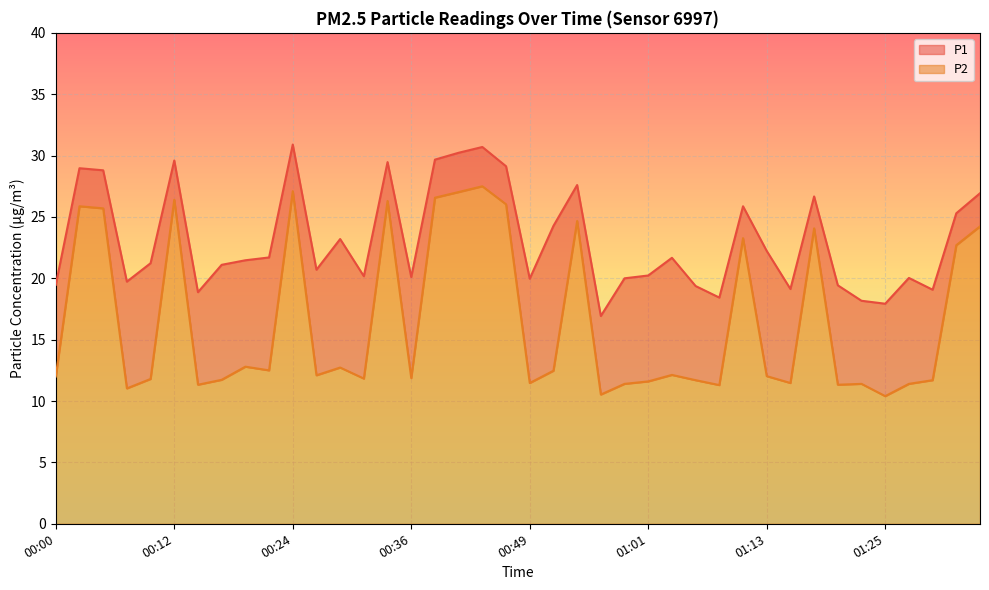

True or false: P2 and P1 intersect in this chart.

False